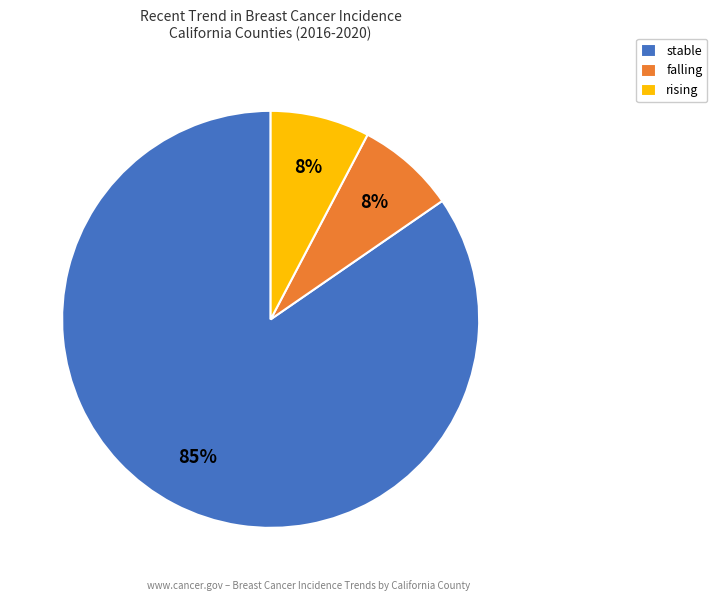

What is the ratio of the value at falling to the value at rising?

1.0